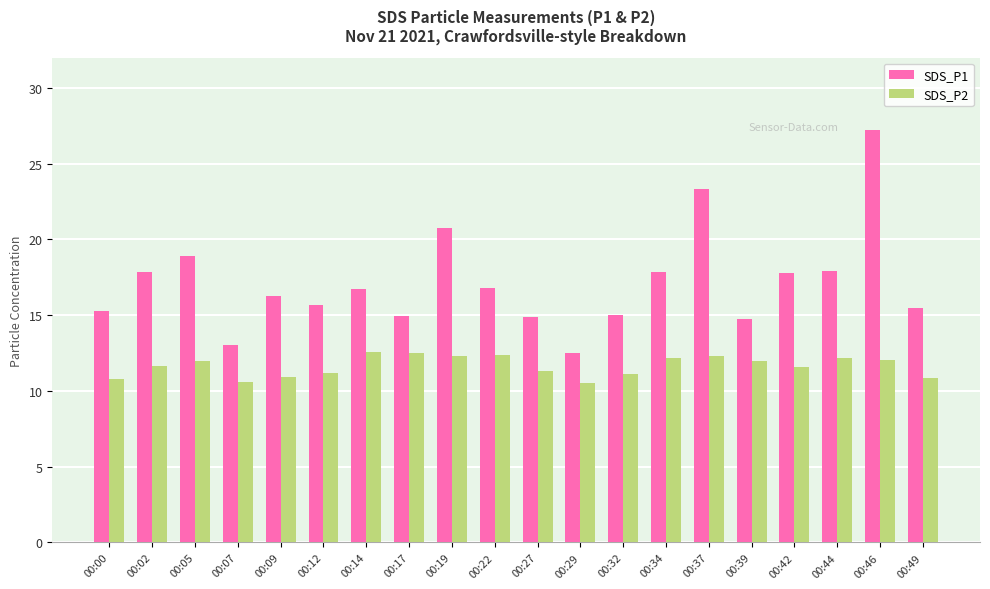

What value does the SDS_P2 series have at 00:42?

11.6